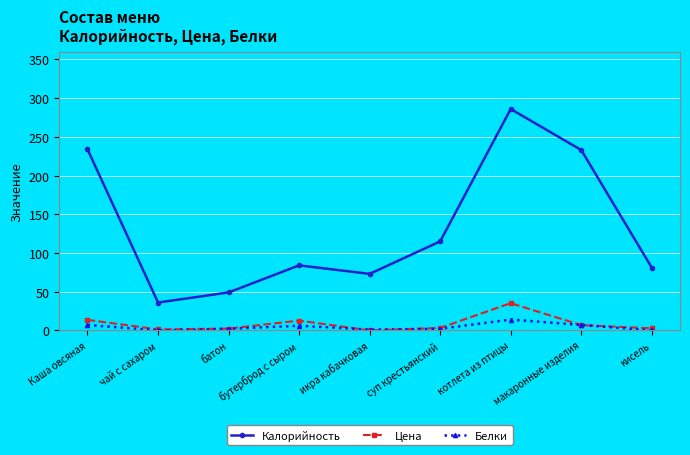

At which label is Калорийность closest to 161?

суп крестьянский